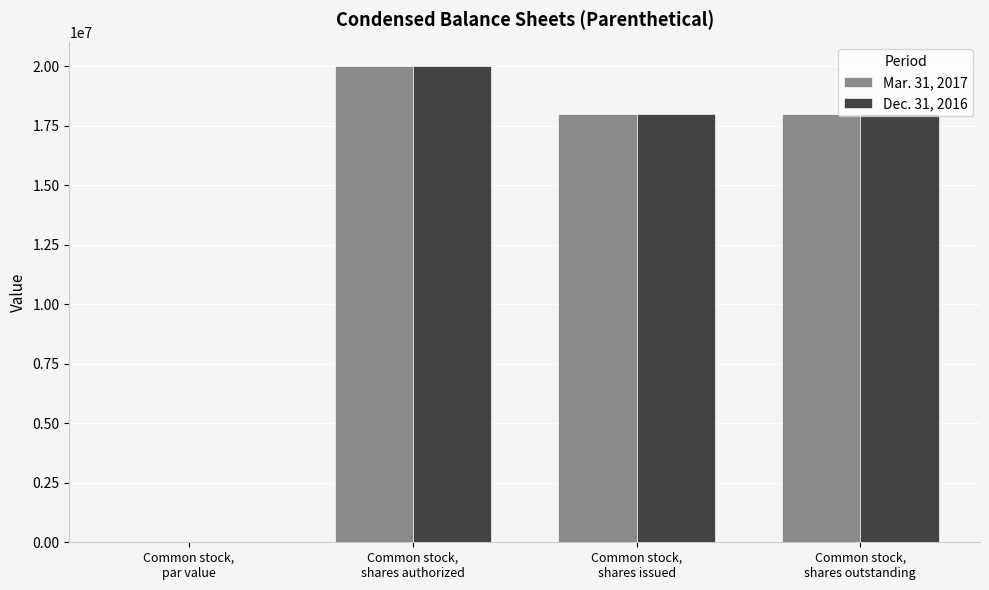

What is the sum of all Mar. 31, 2017 values?

56000000.0